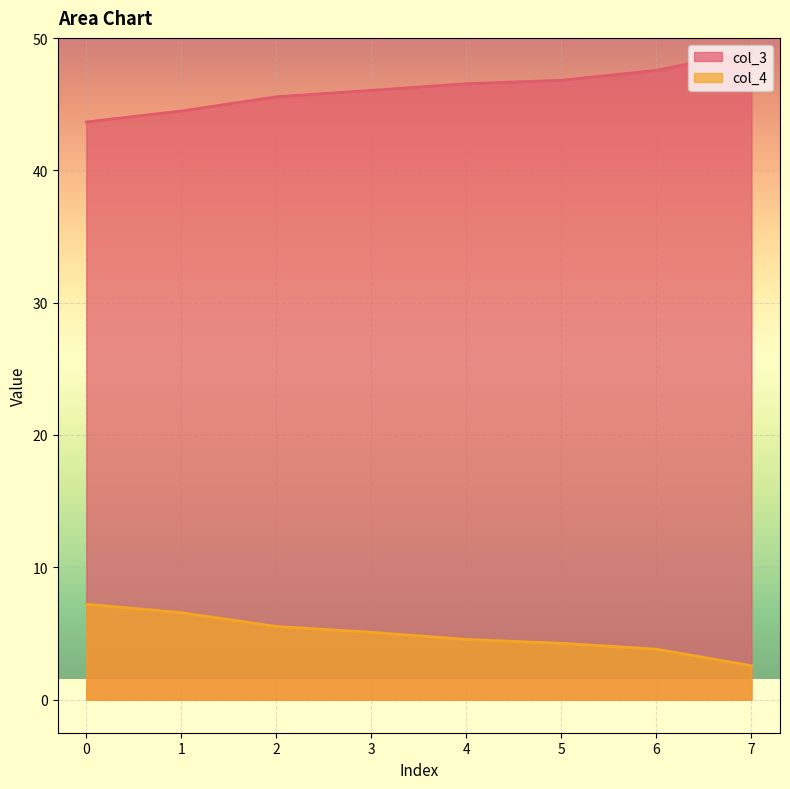

Rank the series at 0 from highest to lowest value.

col_3, col_4